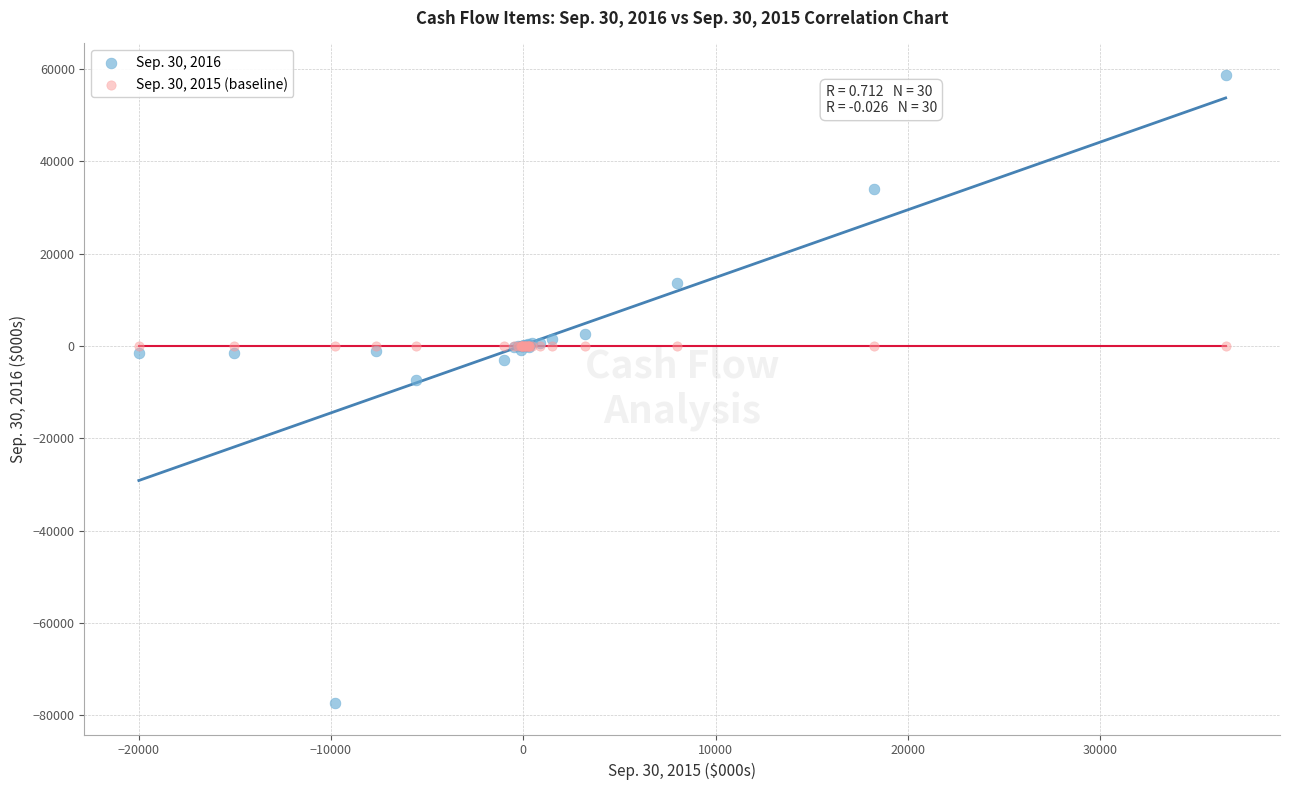

Across all series, what Y value is closest to -9299?

-7362.0